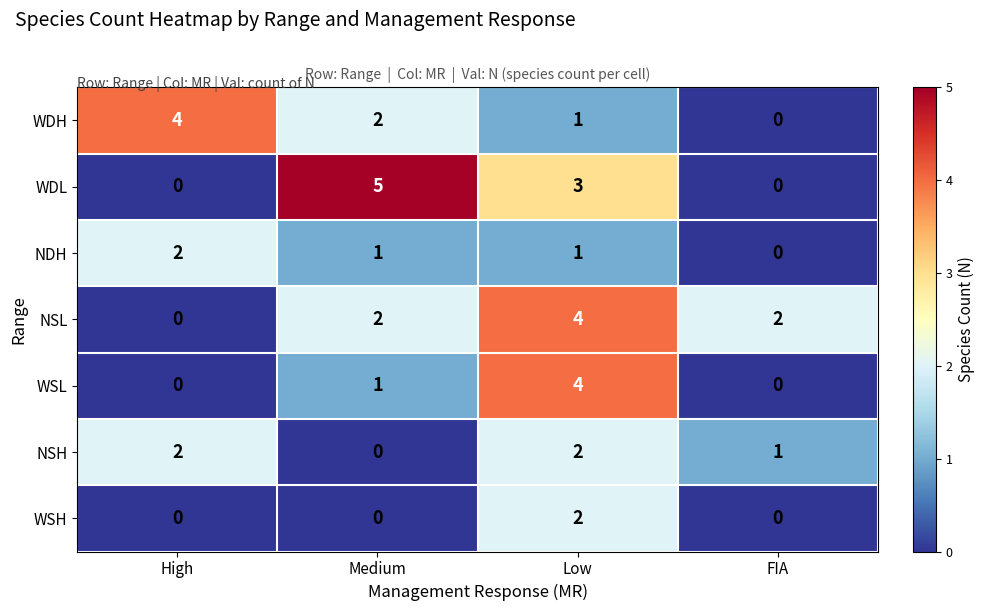

At which label does NSL reach its minimum?

High